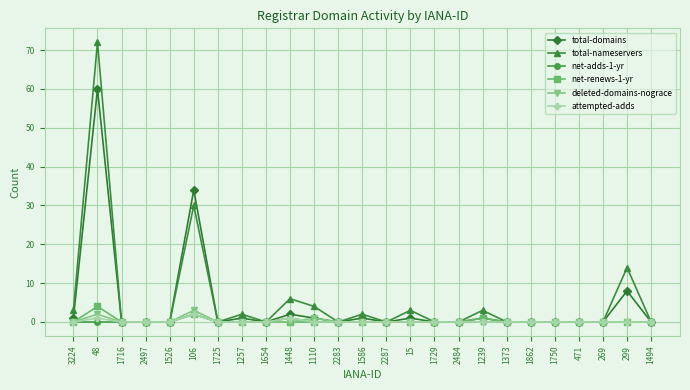

Reading right to left, transcribe all the data shown in this chart.

total-domains: 1494=0	299=8	269=0	471=0	1750=0	1862=0	1373=0	1239=1	2484=0	1729=0	15=1	2287=0	1586=1	2283=0	1110=1	1448=2	1654=0	1257=1	1725=0	106=34	1526=0	2497=0	1716=0	48=60	3224=1
total-nameservers: 1494=0	299=14	269=0	471=0	1750=0	1862=0	1373=0	1239=3	2484=0	1729=0	15=3	2287=0	1586=2	2283=0	1110=4	1448=6	1654=0	1257=2	1725=0	106=30	1526=0	2497=0	1716=0	48=72	3224=3
net-adds-1-yr: 1494=0	299=0	269=0	471=0	1750=0	1862=0	1373=0	1239=0	2484=0	1729=0	15=0	2287=0	1586=0	2283=0	1110=0	1448=1	1654=0	1257=0	1725=0	106=2	1526=0	2497=0	1716=0	48=0	3224=0
net-renews-1-yr: 1494=0	299=0	269=0	471=0	1750=0	1862=0	1373=0	1239=1	2484=0	1729=0	15=0	2287=0	1586=0	2283=0	1110=0	1448=0	1654=0	1257=0	1725=0	106=2	1526=0	2497=0	1716=0	48=4	3224=0
deleted-domains-nograce: 1494=0	299=0	269=0	471=0	1750=0	1862=0	1373=0	1239=0	2484=0	1729=0	15=0	2287=0	1586=0	2283=0	1110=1	1448=0	1654=0	1257=0	1725=0	106=3	1526=0	2497=0	1716=0	48=2	3224=0
attempted-adds: 1494=0	299=0	269=0	471=0	1750=0	1862=0	1373=0	1239=0	2484=0	1729=0	15=0	2287=0	1586=0	2283=0	1110=0	1448=1	1654=0	1257=0	1725=0	106=2	1526=0	2497=0	1716=0	48=1	3224=0